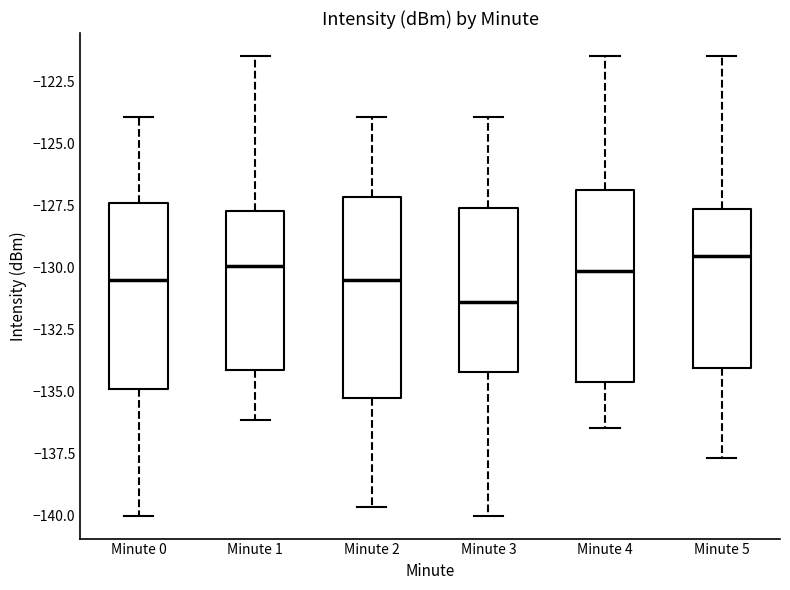

Reading left to right, read every box against the y-axis: the position of its median line, the range the box covers, and the ends of its whiskers. The values are not printed on the chart, so give them approximately, as read against the axis.

Minute 0: median -130.5, box -135.0 to -127.5, whiskers -140.0 to -124.0
Minute 1: median -130.0, box -134.0 to -127.5, whiskers -136.0 to -121.5
Minute 2: median -130.5, box -135.5 to -127.0, whiskers -139.5 to -124.0
Minute 3: median -131.5, box -134.0 to -127.5, whiskers -140.0 to -124.0
Minute 4: median -130.0, box -134.5 to -127.0, whiskers -136.5 to -121.5
Minute 5: median -129.5, box -134.0 to -127.5, whiskers -137.5 to -121.5